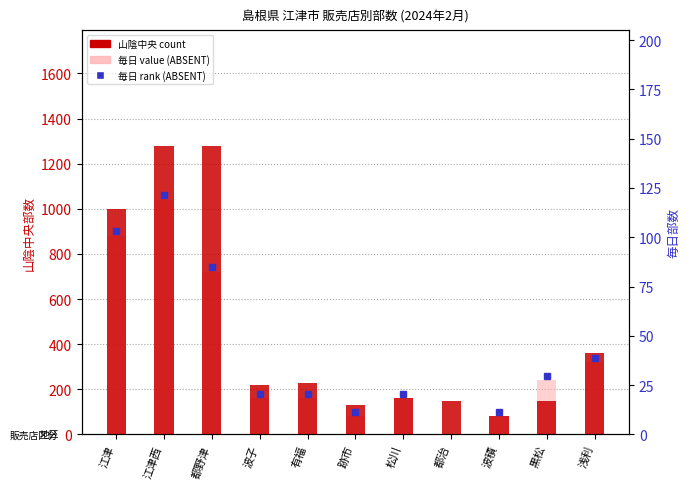

What is the label of the 11th bar from the left?

浅利